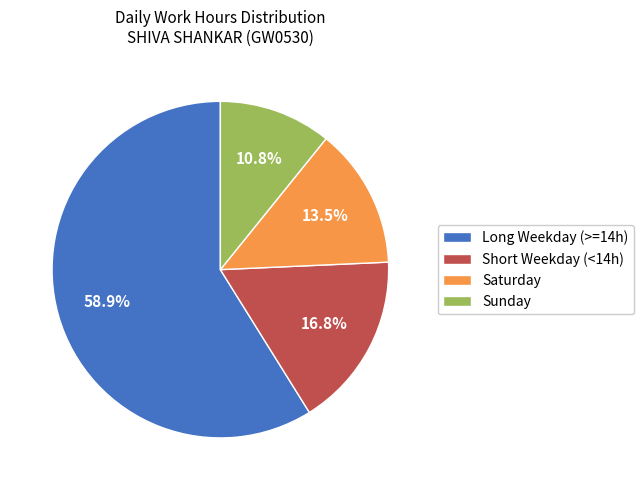

Is there any slice that represents more than half of the pie?

Yes